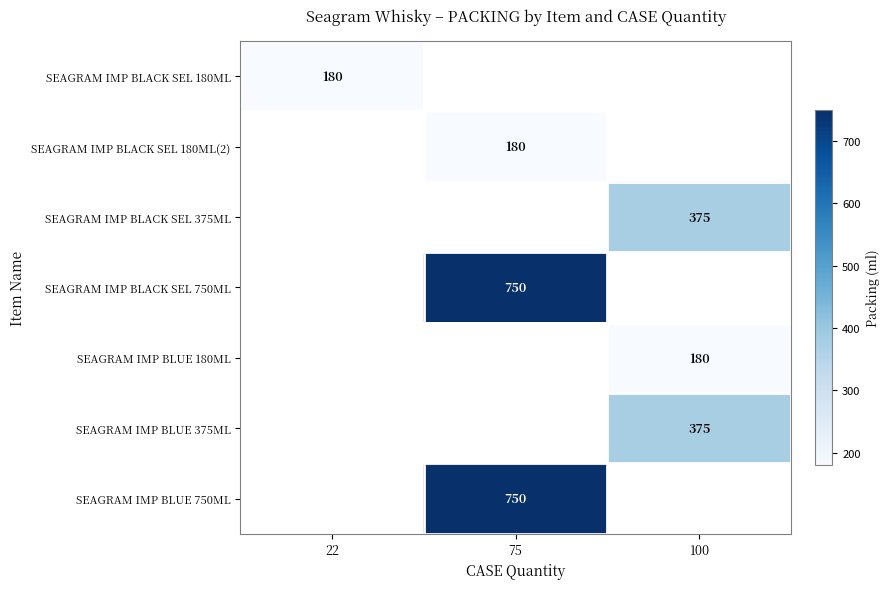

What is the smallest value displayed?

180.0